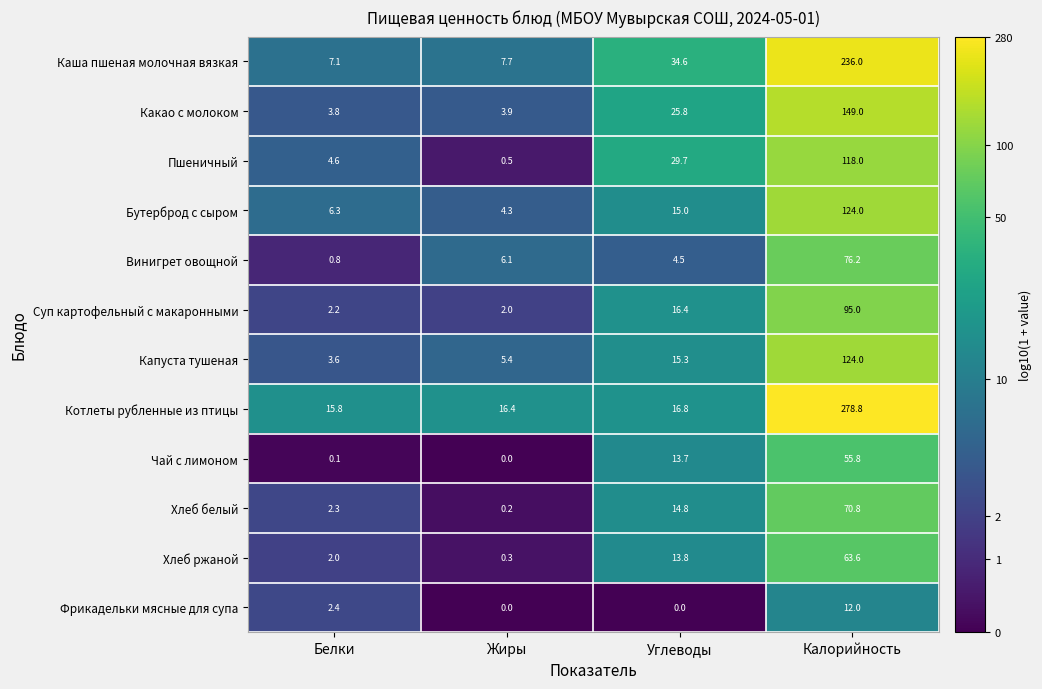

True or false: Винигрет овощной has a value of 0.8 at Белки.

True